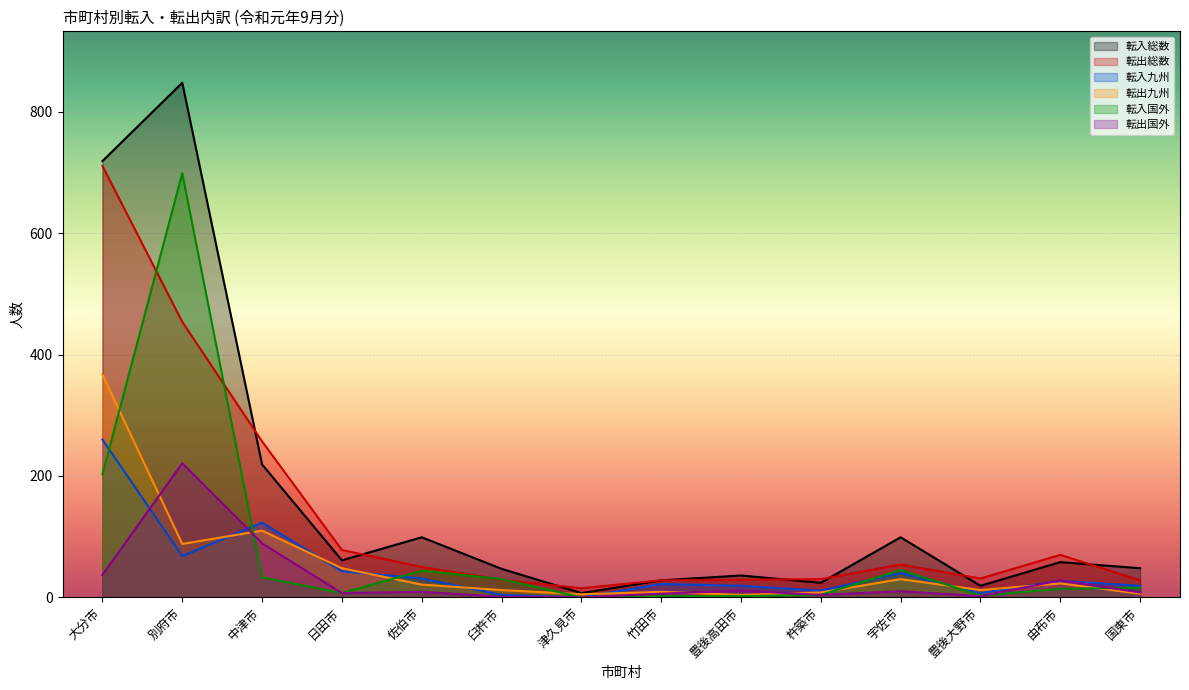

True or false: 転出総数 has more than 2 interior local peaks.

False